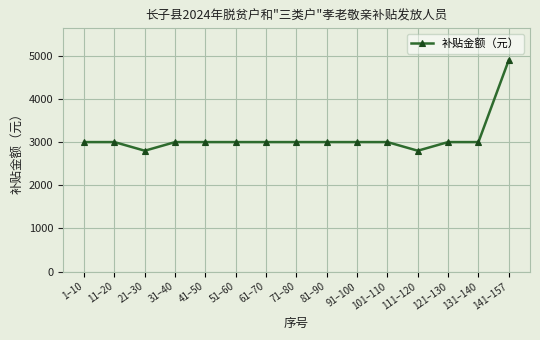

Does the chart display data point markers on the line(s)?

Yes